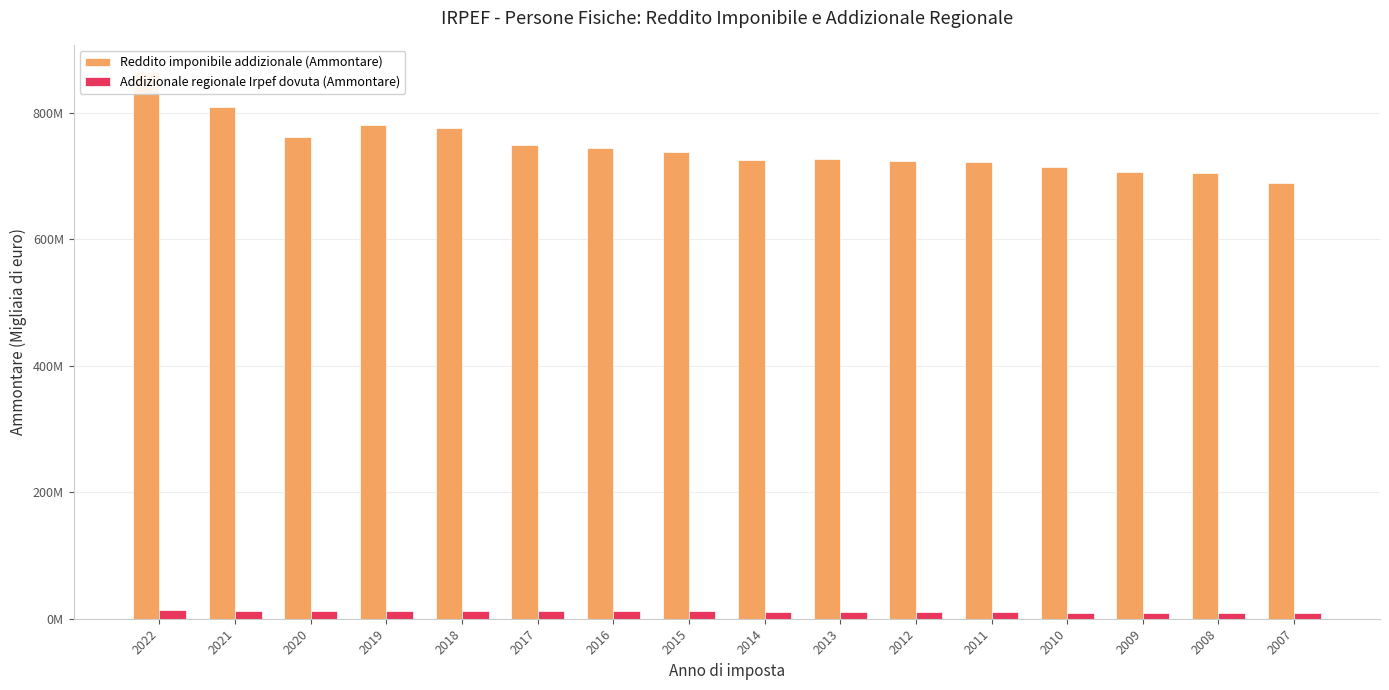

Reading right to left, transcribe all the data shown in this chart.

Reddito imponibile addizionale (Ammontare): 2007=689474676.8	2008=704597578.0	2009=706373165.0	2010=714616126.4	2011=722163965.0	2012=724412688.8	2013=726929329.0	2014=725618386.0	2015=738221766.0	2016=743901853.0	2017=749400676.0	2018=775845446.0	2019=781249835.0	2020=761273514.0	2021=809623550.0	2022=864380350.0
Addizionale regionale Irpef dovuta (Ammontare): 2007=8386517.4	2008=8312889.4	2009=8326446.8	2010=8633217.2	2011=10958955.0	2012=11009520.6	2013=11178998.0	2014=11383548.0	2015=11847263.0	2016=11948278.0	2017=11944232.0	2018=12314502.0	2019=12311328.0	2020=11988150.0	2021=12826191.0	2022=13899591.0